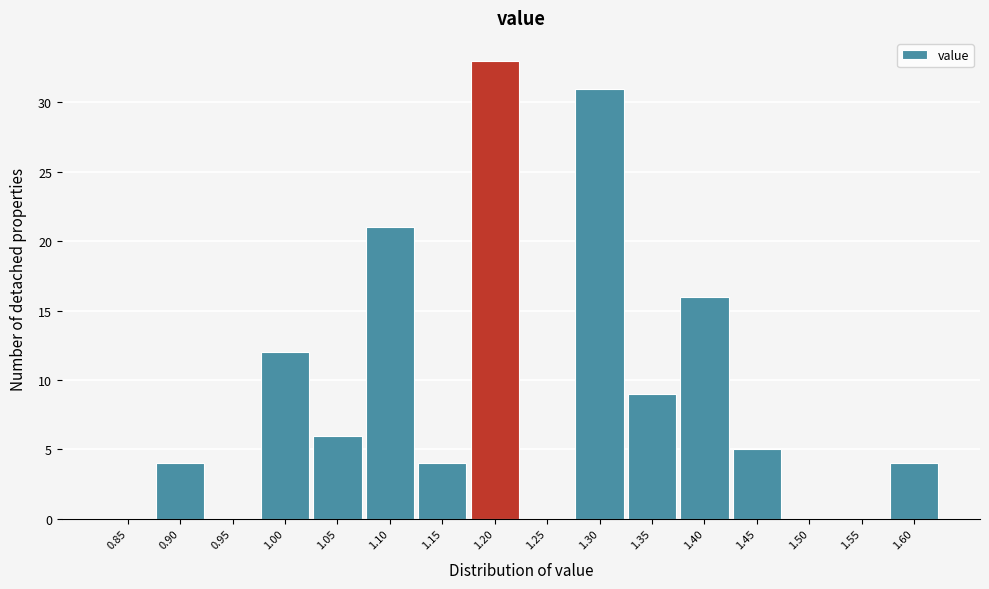

Reading left to right, transcribe all the data shown in this chart.

0.85=0	0.90=4	0.95=0	1.00=12	1.05=6	1.10=21	1.15=4	1.20=33	1.25=0	1.30=31	1.35=9	1.40=16	1.45=5	1.50=0	1.55=0	1.60=4